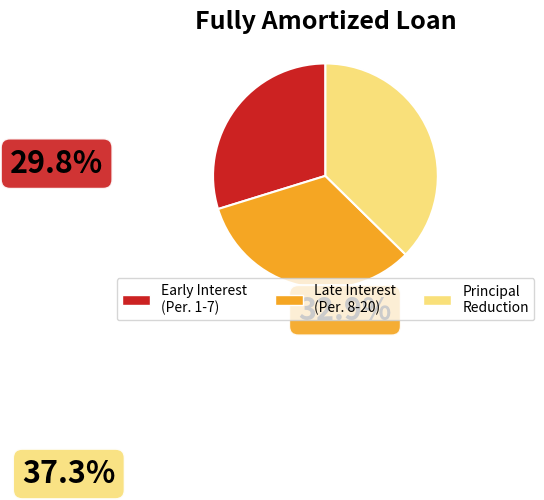

Do Period 19 and Period 16 together represent more than half of the pie?

No